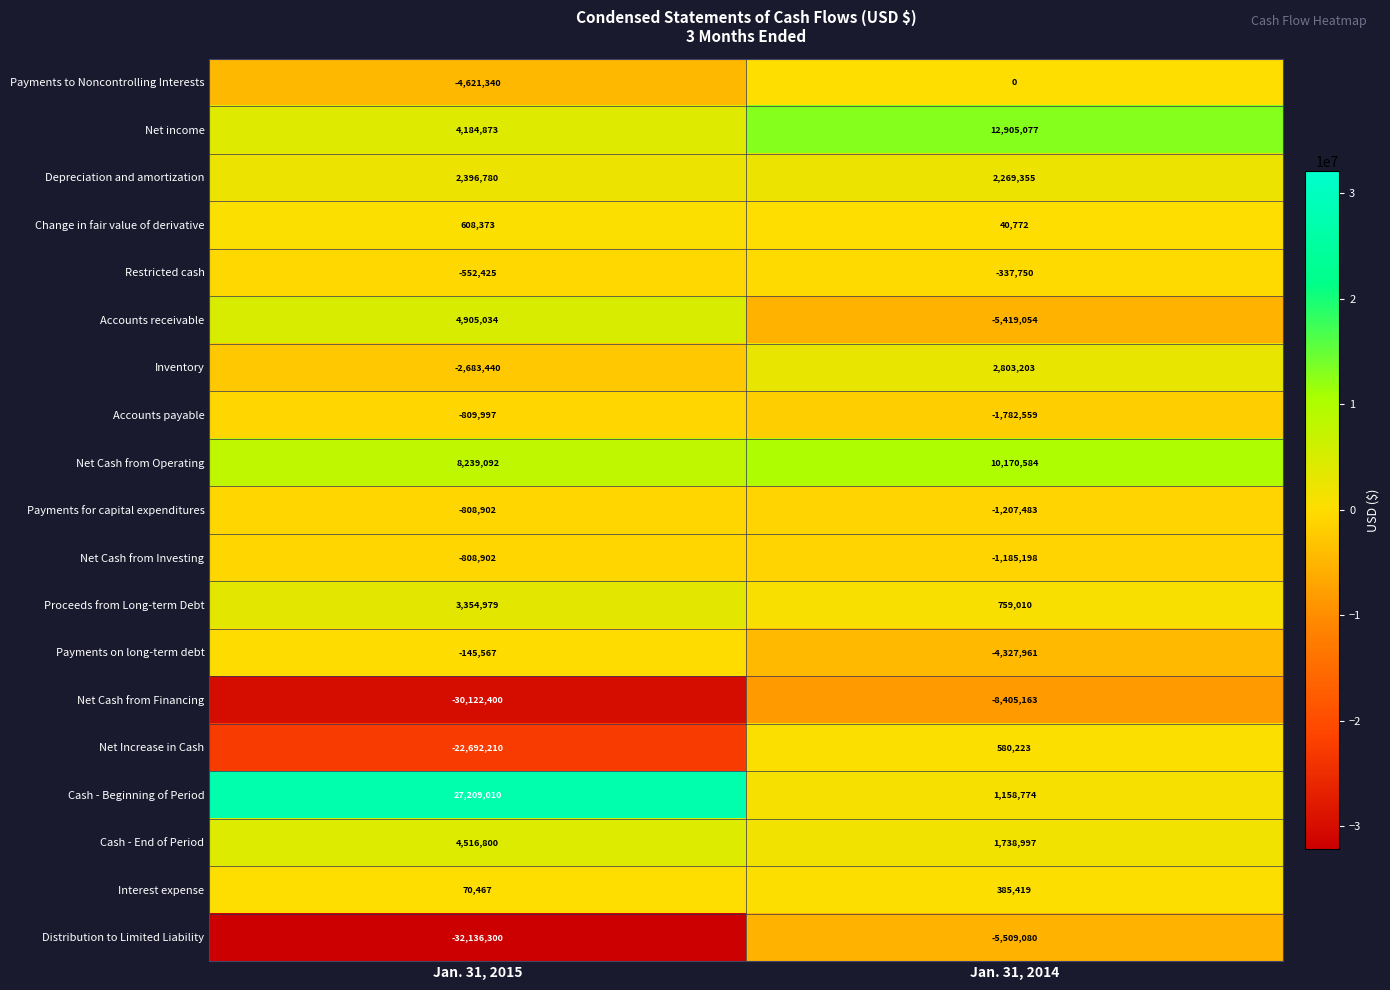

Which category has the highest value in the Inventory series?

Jan. 31, 2014